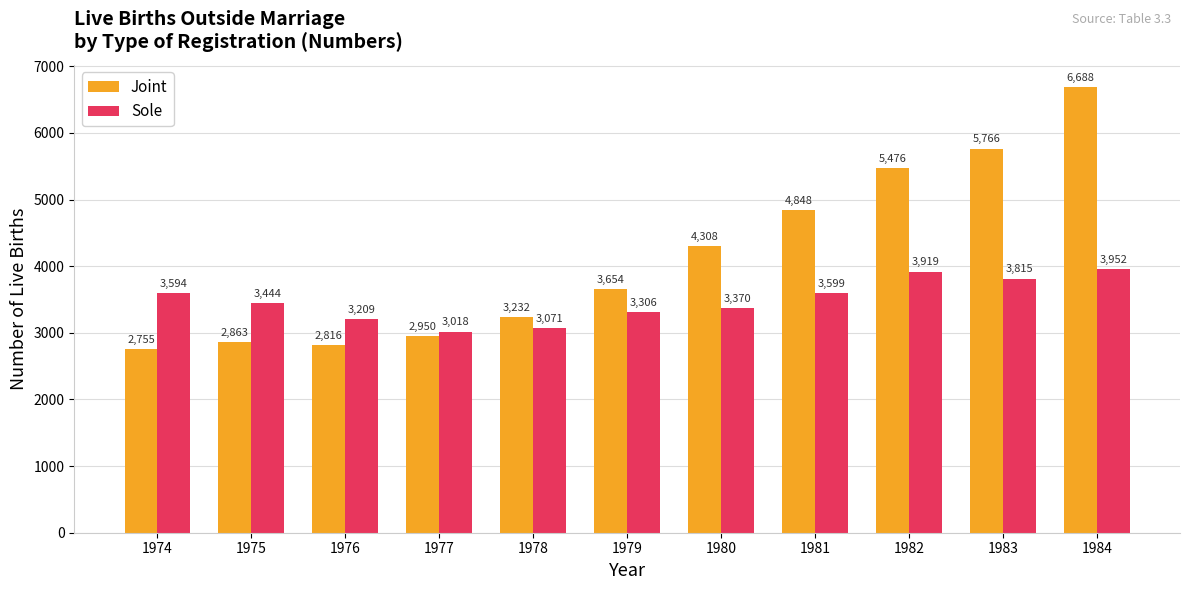

What is the sum of all Sole values?

38297